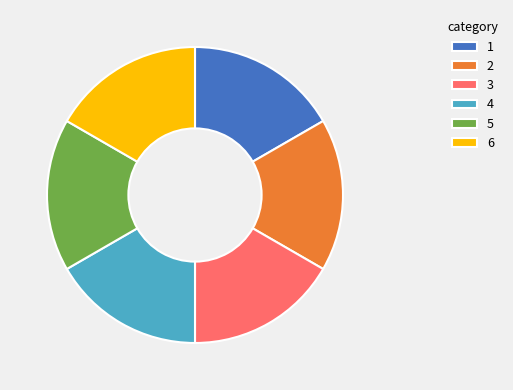

Approximately how many times larger is the value at 4 compared to 3?

1.0